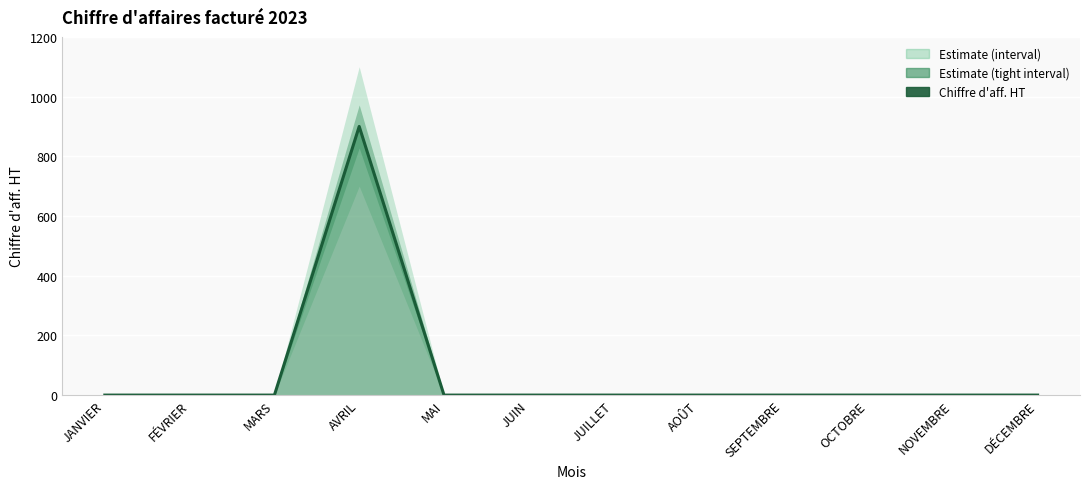

How many positive values are there?

1